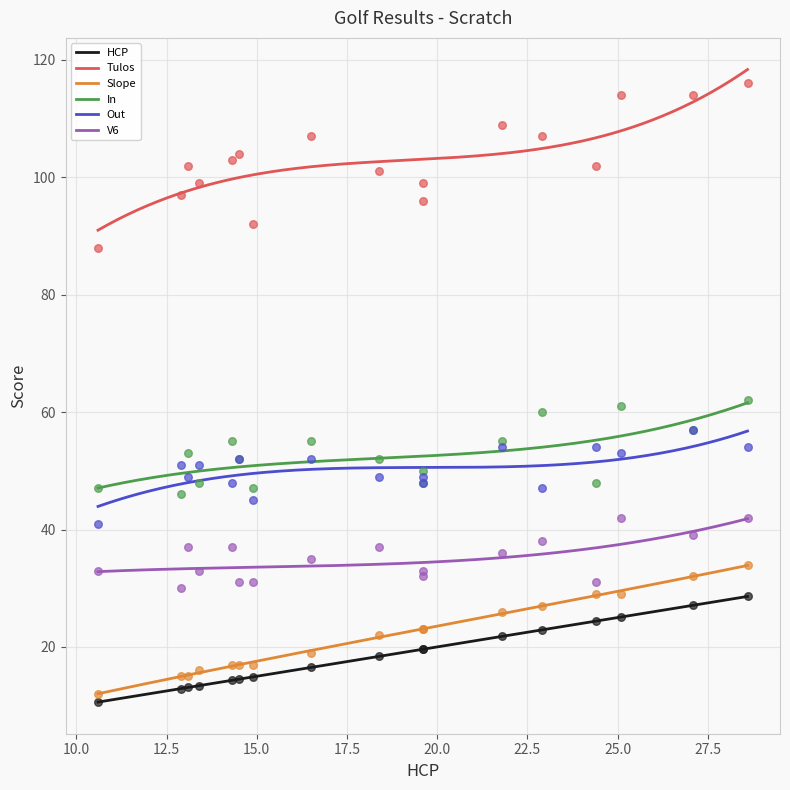

What is the minimum value for In?

47.1